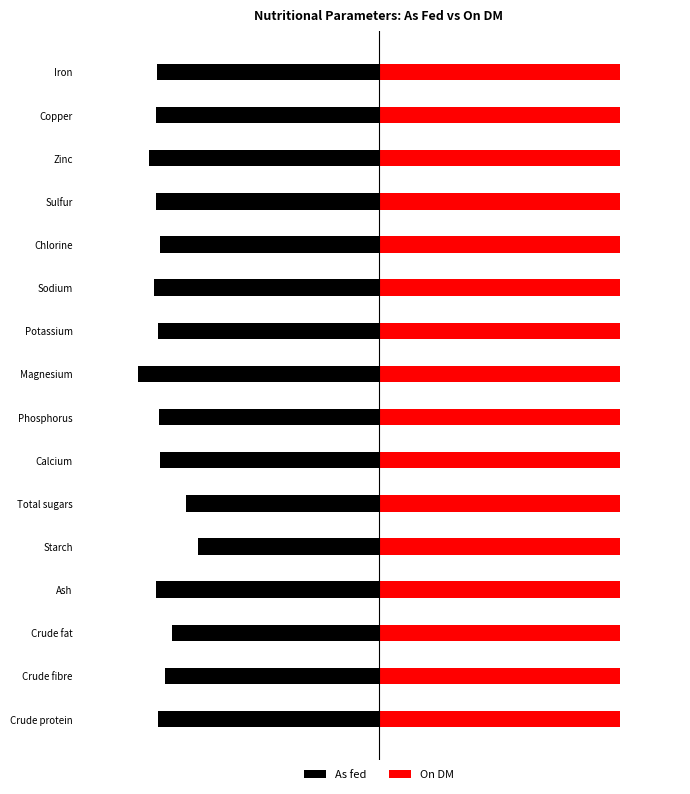

Count the number of data series in this chart.

2